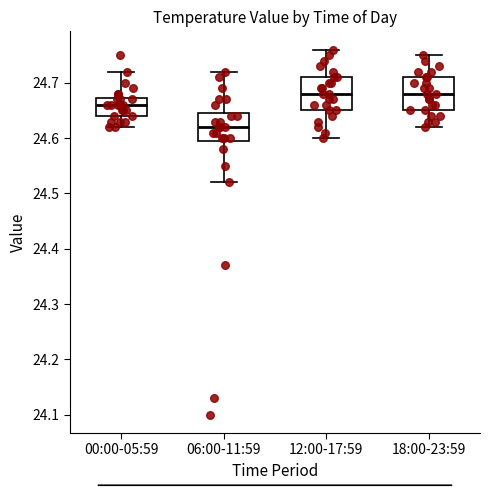

Reading left to right, transcribe this box plot: for each box, give where its median line is, the range the box spans, and where its two whiskers end, as read against the y-axis. The values are not printed on the chart, so give them approximately, as read against the axis.

00:00-05:59: median 24.66, box 24.64 to 24.67, whiskers 24.62 to 24.72
06:00-11:59: median 24.62, box 24.60 to 24.65, whiskers 24.52 to 24.72
12:00-17:59: median 24.68, box 24.65 to 24.71, whiskers 24.60 to 24.76
18:00-23:59: median 24.68, box 24.65 to 24.71, whiskers 24.62 to 24.75